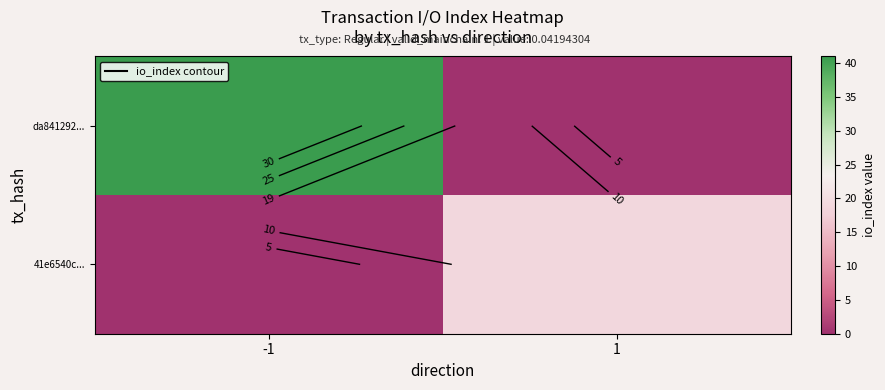

What is the spread (max minus min) of values at 1?

19